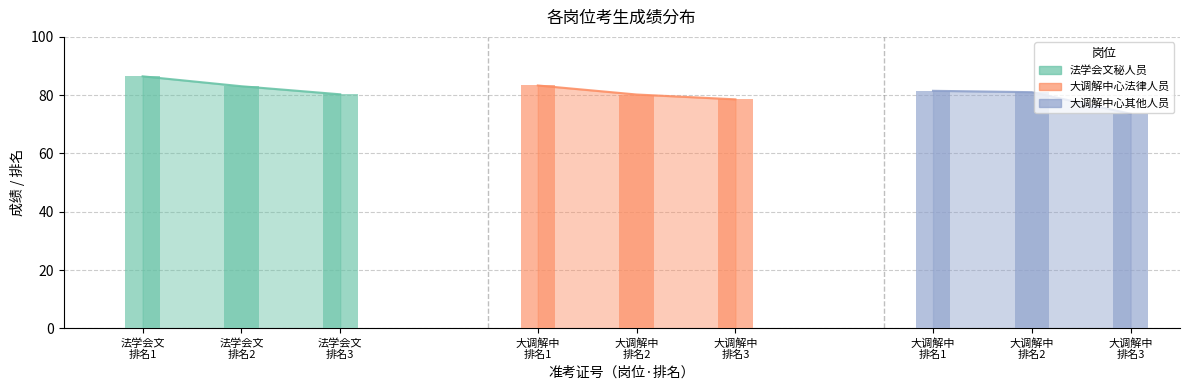

True or false: 法学会文秘人员 has a value of 126.9 at 法学会文 排名1.

False